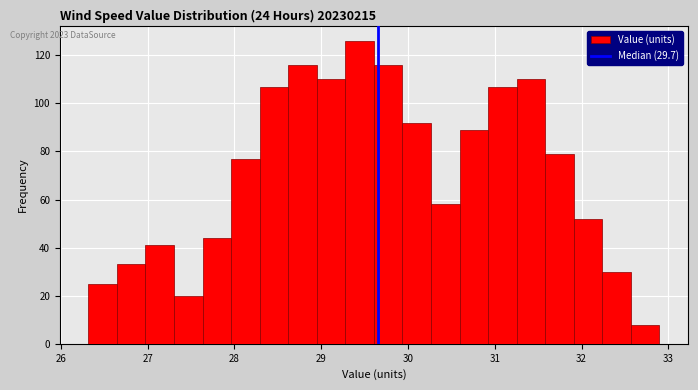

Around what value on the x-axis is the tallest bar? Give the approximate position of its centre, as read against the axis.

29.4